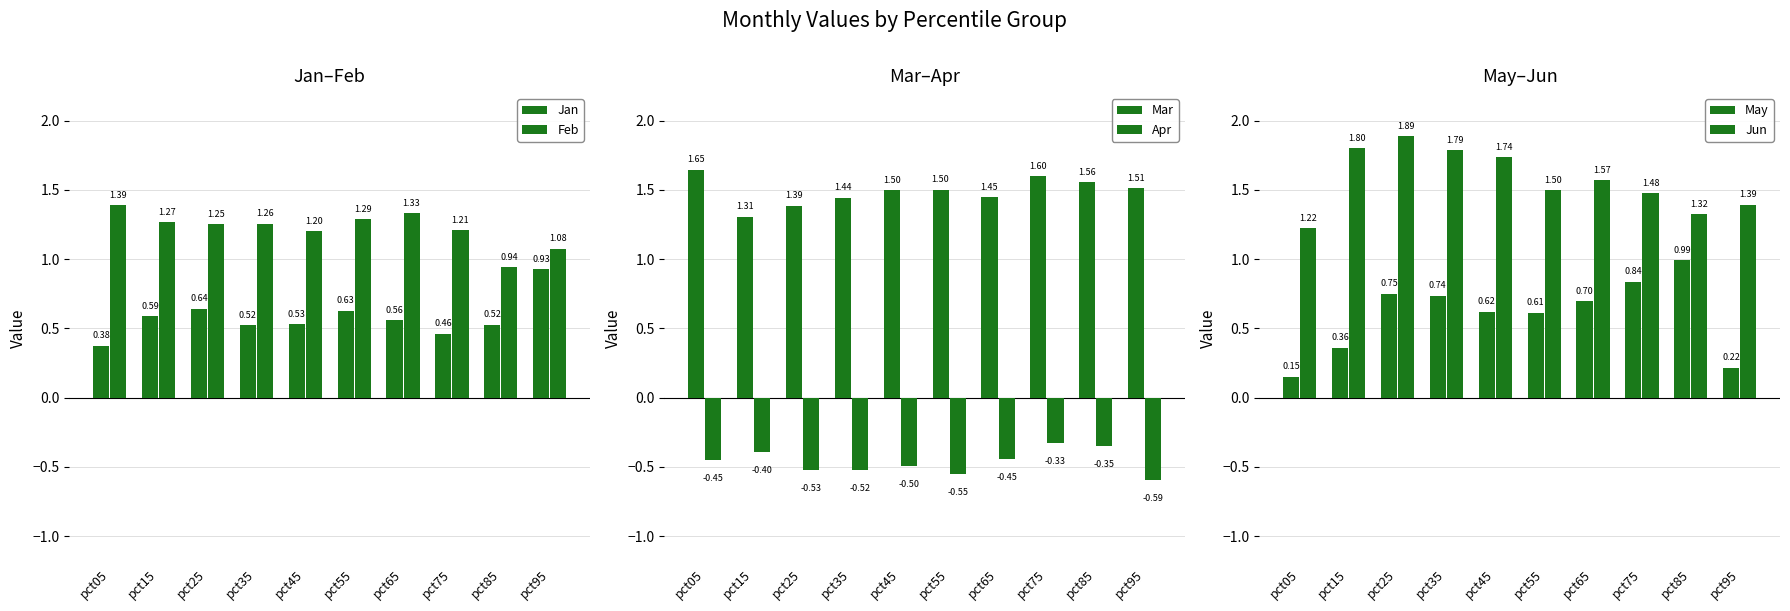

How many categories are shown in the chart?

10